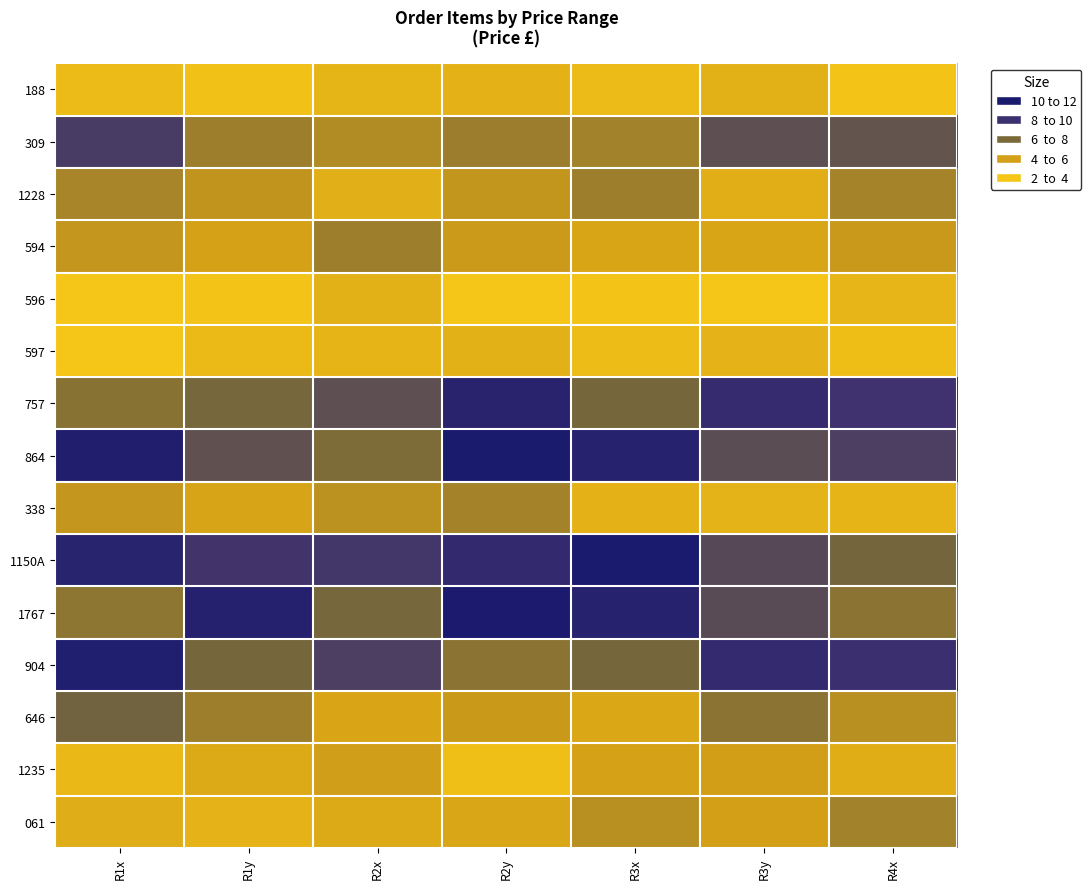

What is the greatest value displayed?

12.5